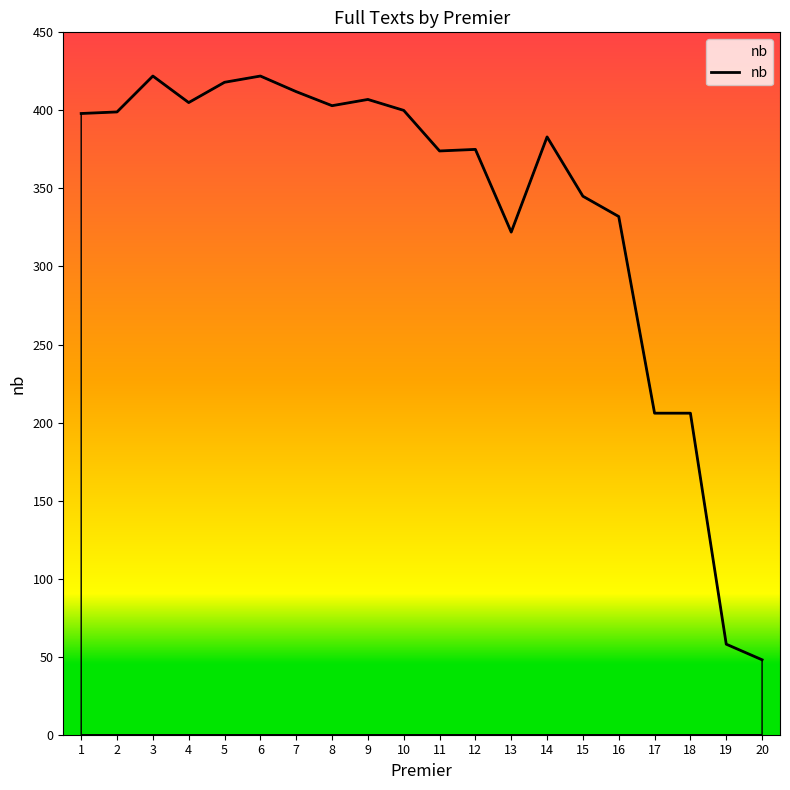

Is it true that the value at 14 is 383?

True